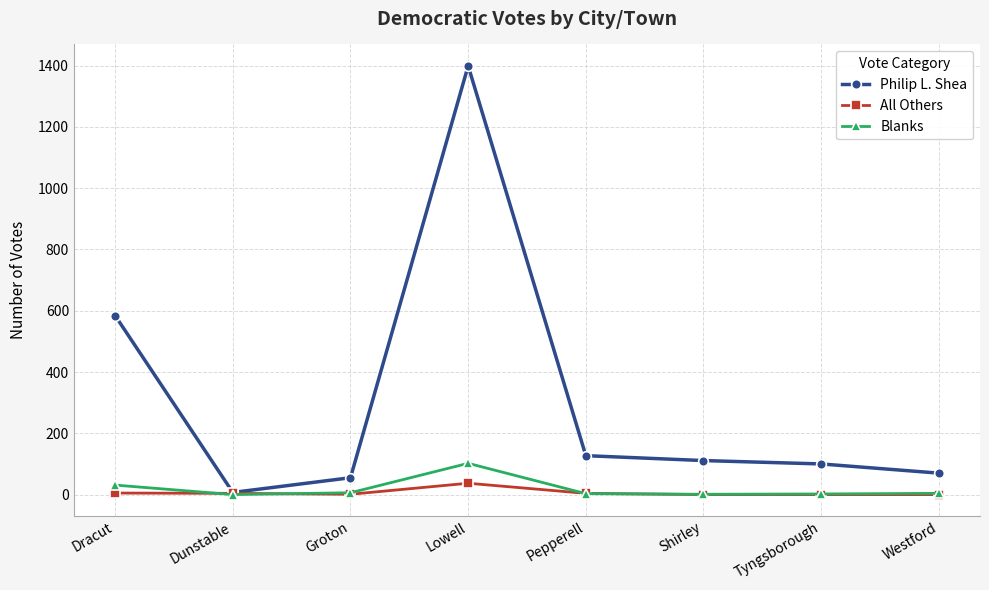

List the series in order of their peak value, highest first.

Philip L. Shea, Blanks, All Others